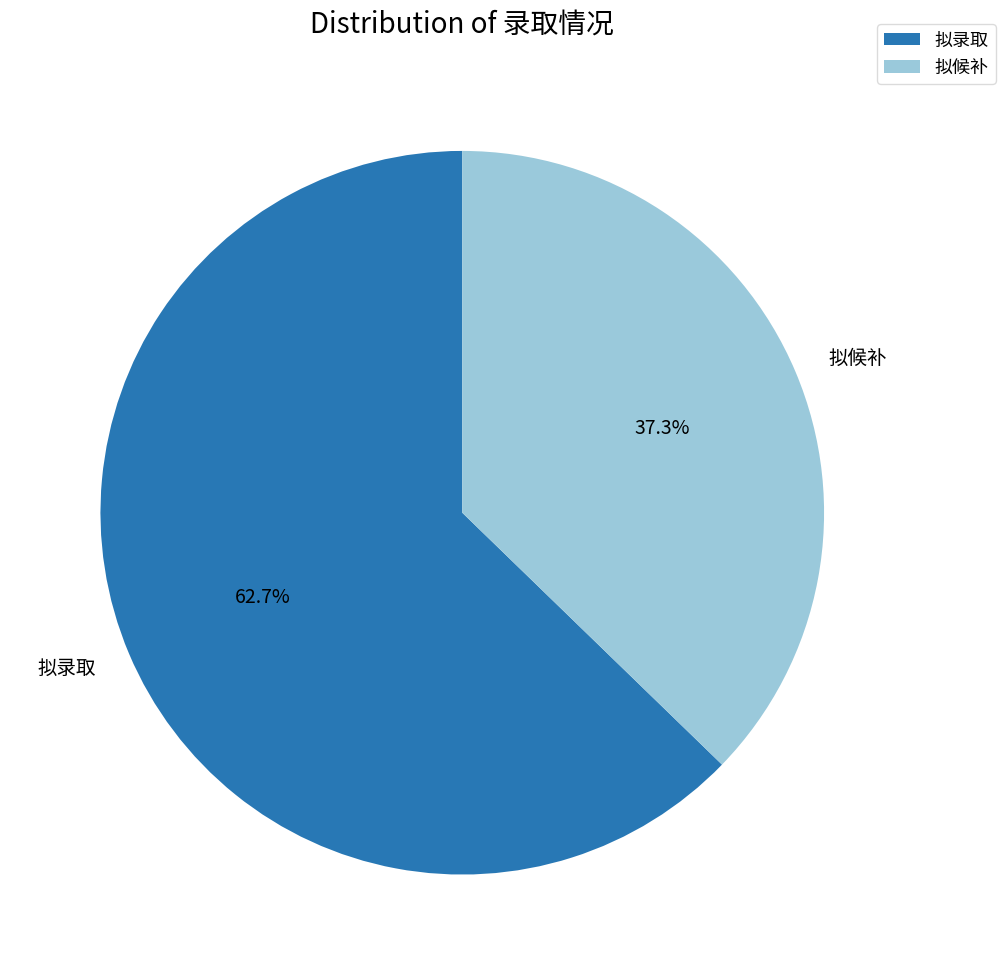

How many slices are in this pie chart?

2